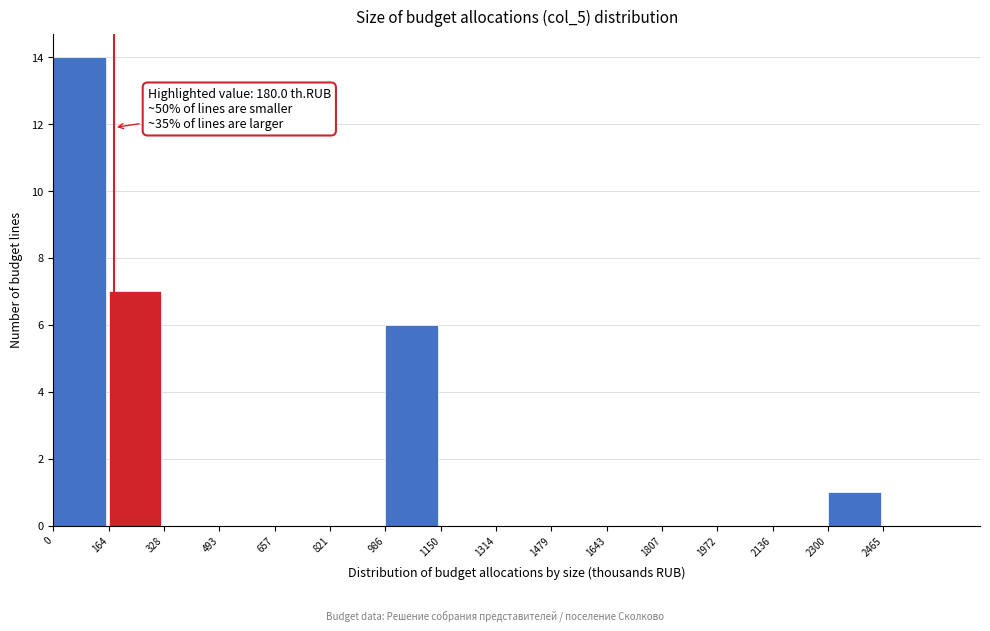

Which range on the x-axis has the tallest bar?

0 to 160